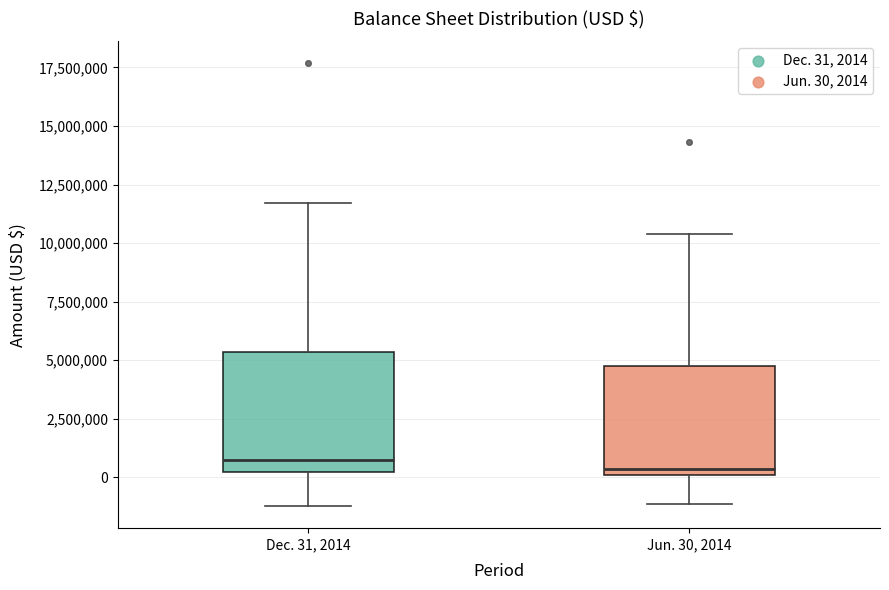

Reading left to right, transcribe this box plot: for each box, give where its median line is, the range the box spans, and where its two whiskers end, as read against the y-axis. The values are not printed on the chart, so give them approximately, as read against the axis.

Dec. 31, 2014: median 500000, box 0 to 5500000, whiskers -1000000 to 11500000
Jun. 30, 2014: median 500000, box 0 to 5000000, whiskers -1000000 to 10500000